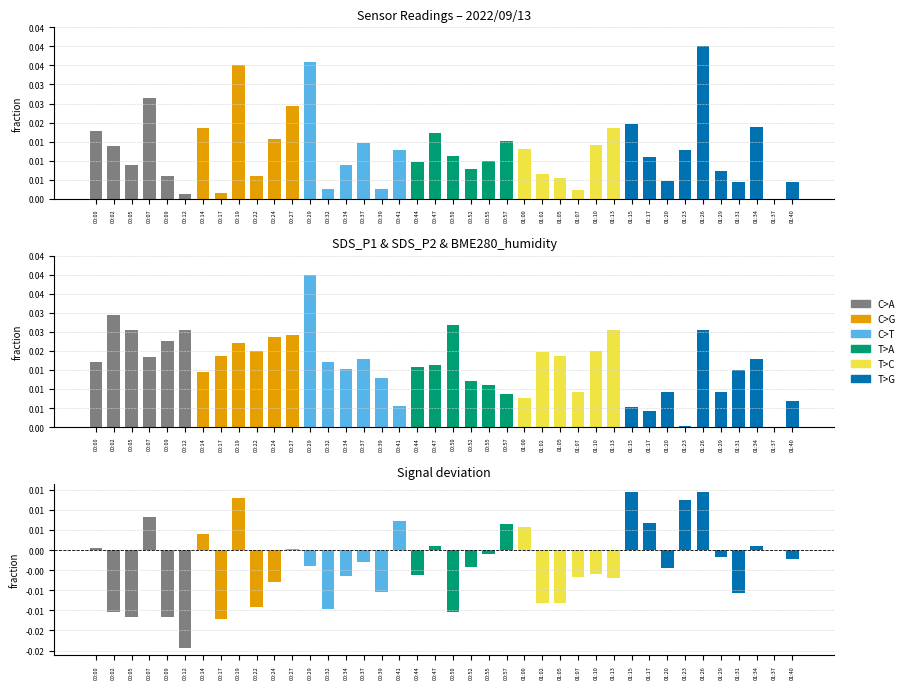

How many values in SDS_P1 are above zero?

39